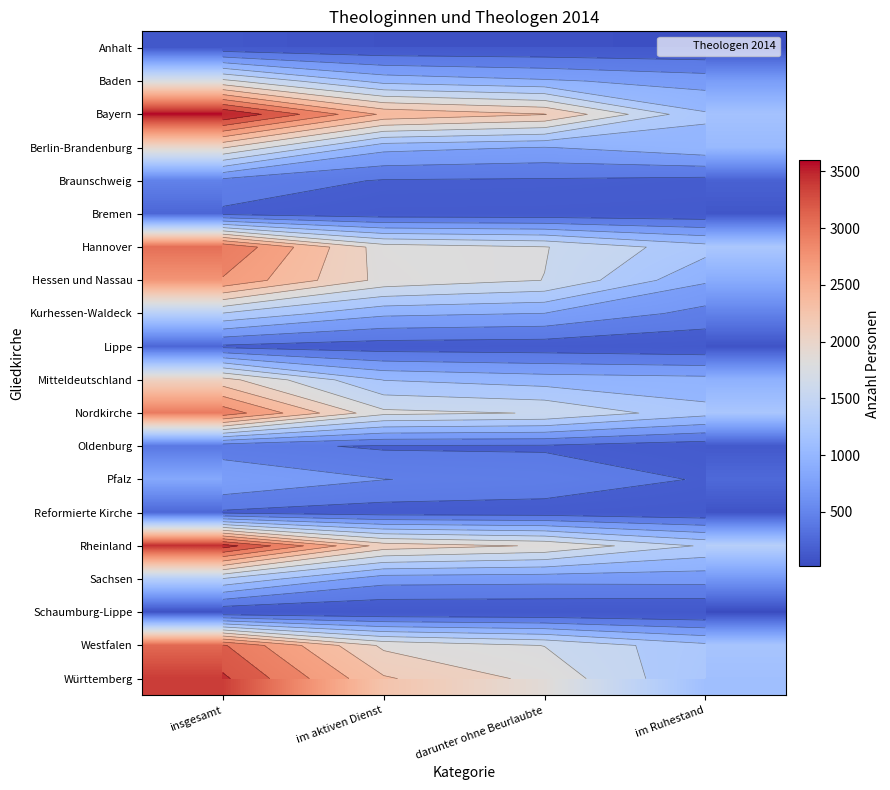

At which category does the chart reach its minimum across all series?

im Ruhestand